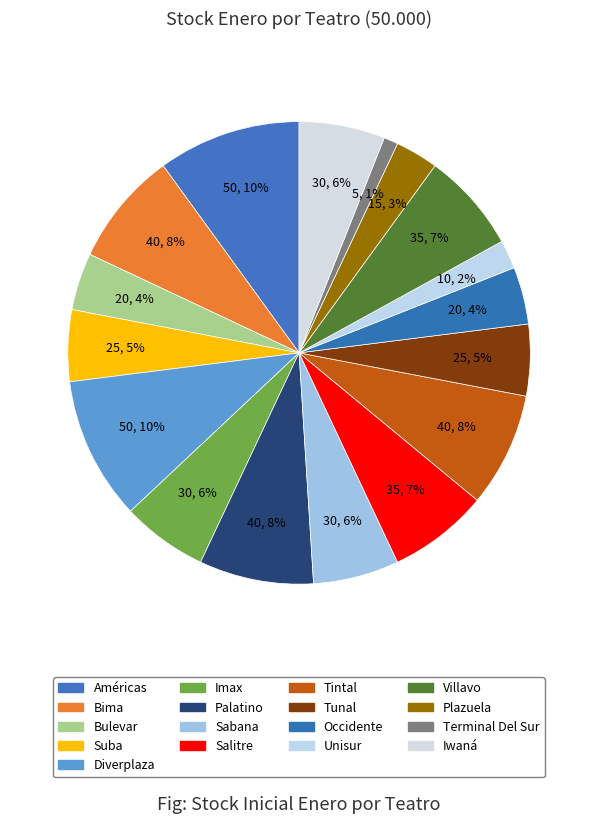

To the nearest percent, what is the combined percentage of Villavo and Iwaná?

13%